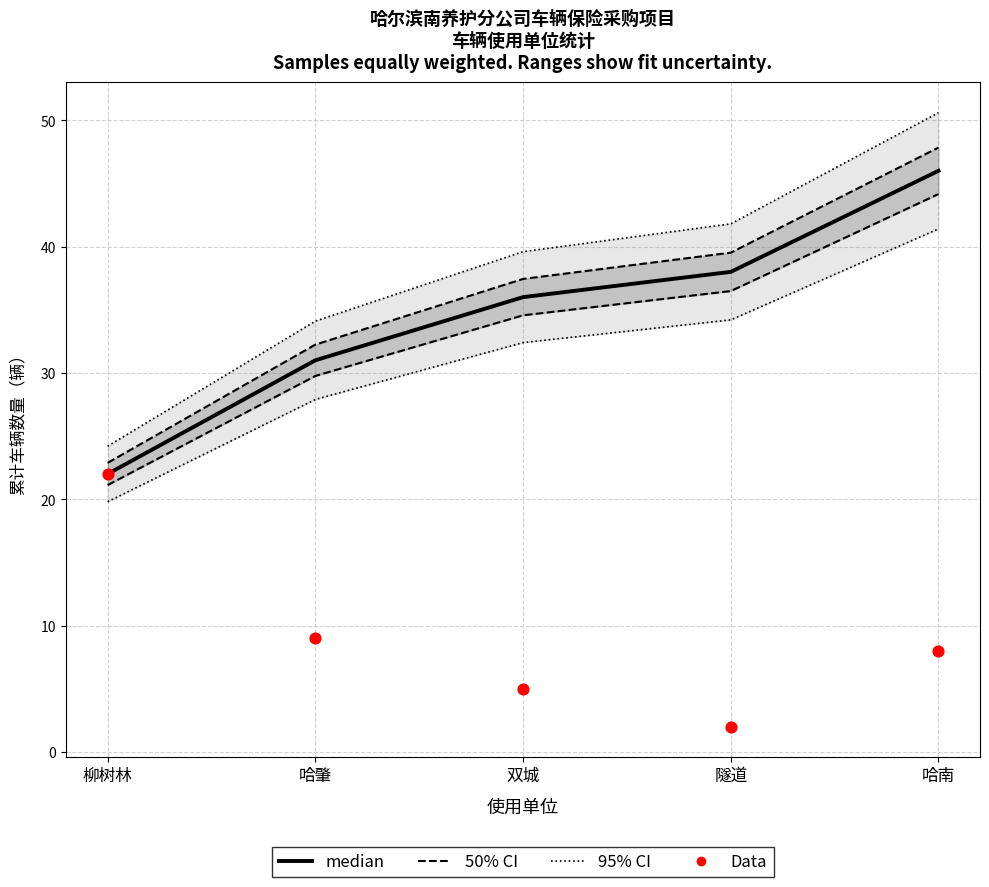

At which category is the sum across all series the highest?

哈南